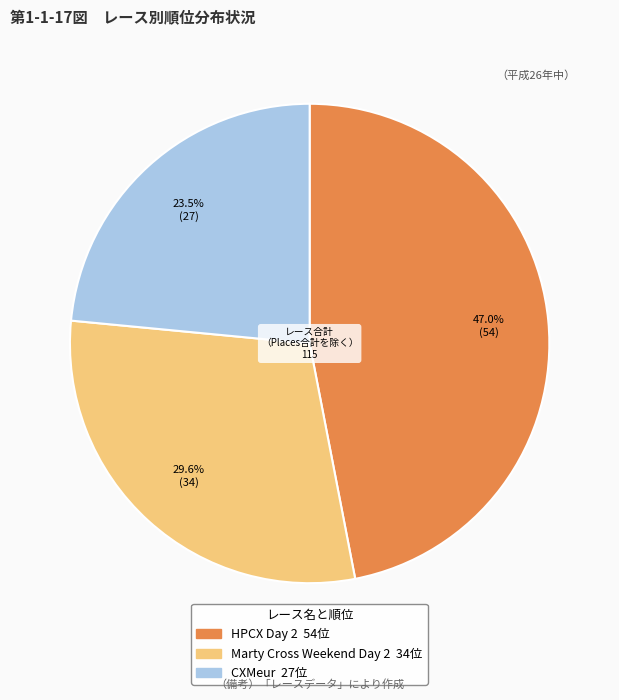

Is there any slice that represents more than half of the pie?

No